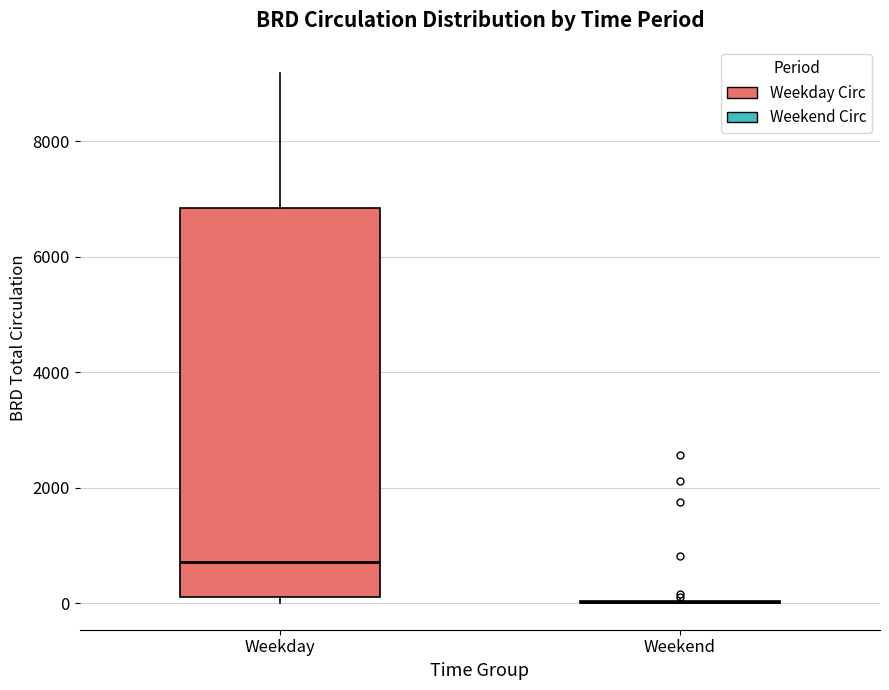

Where is the upper edge of the box for Weekday on the y-axis? The values are not printed on the chart, so give them approximately, as read against the axis.

6800